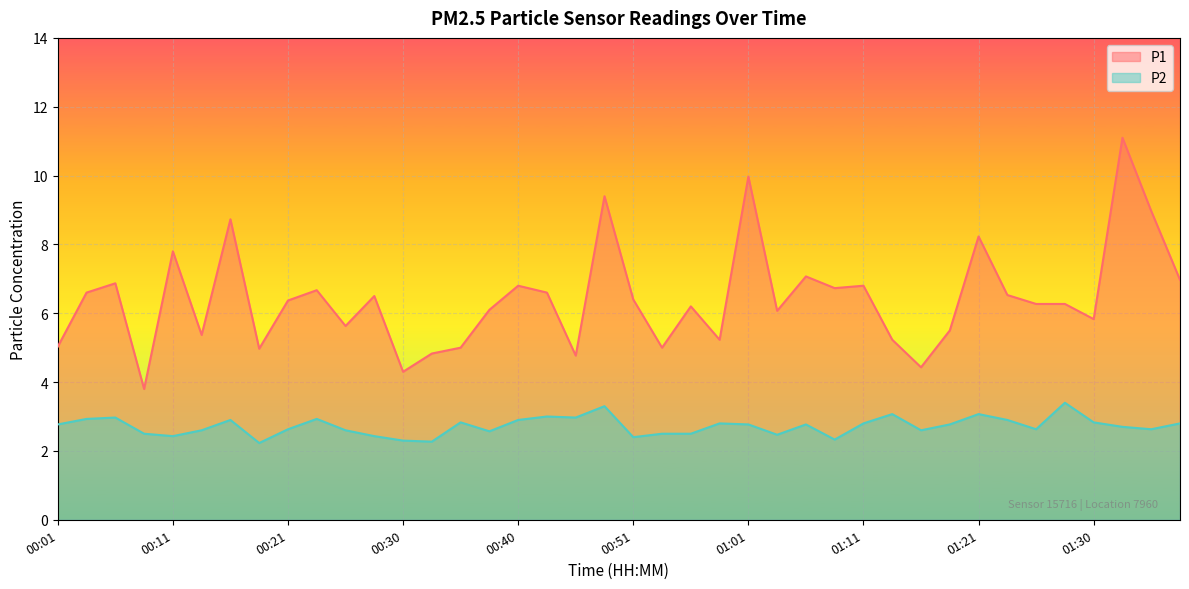

True or false: P1 and P2 intersect in this chart.

False